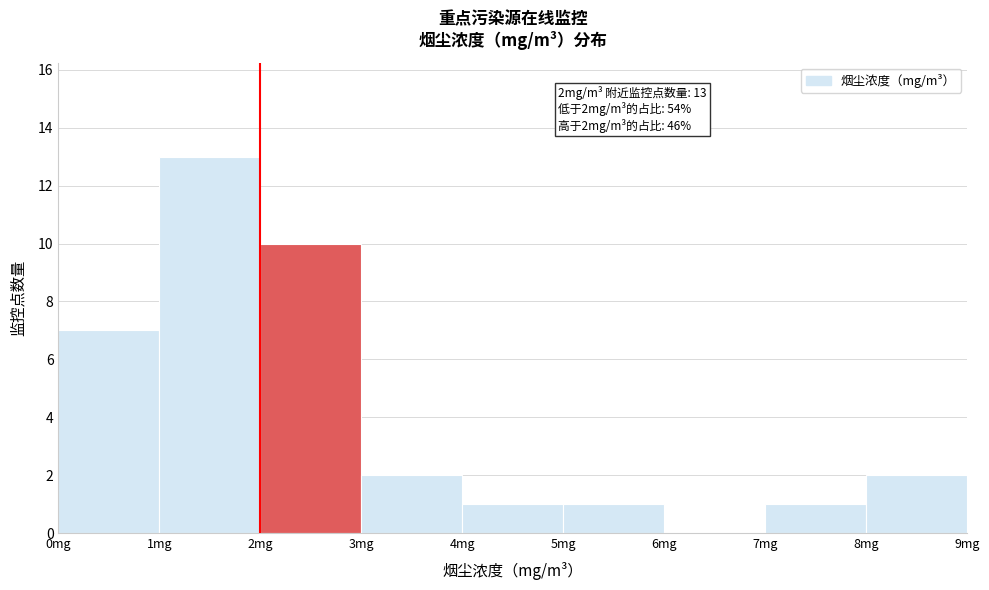

Which range on the x-axis has the tallest bar?

1 to 2